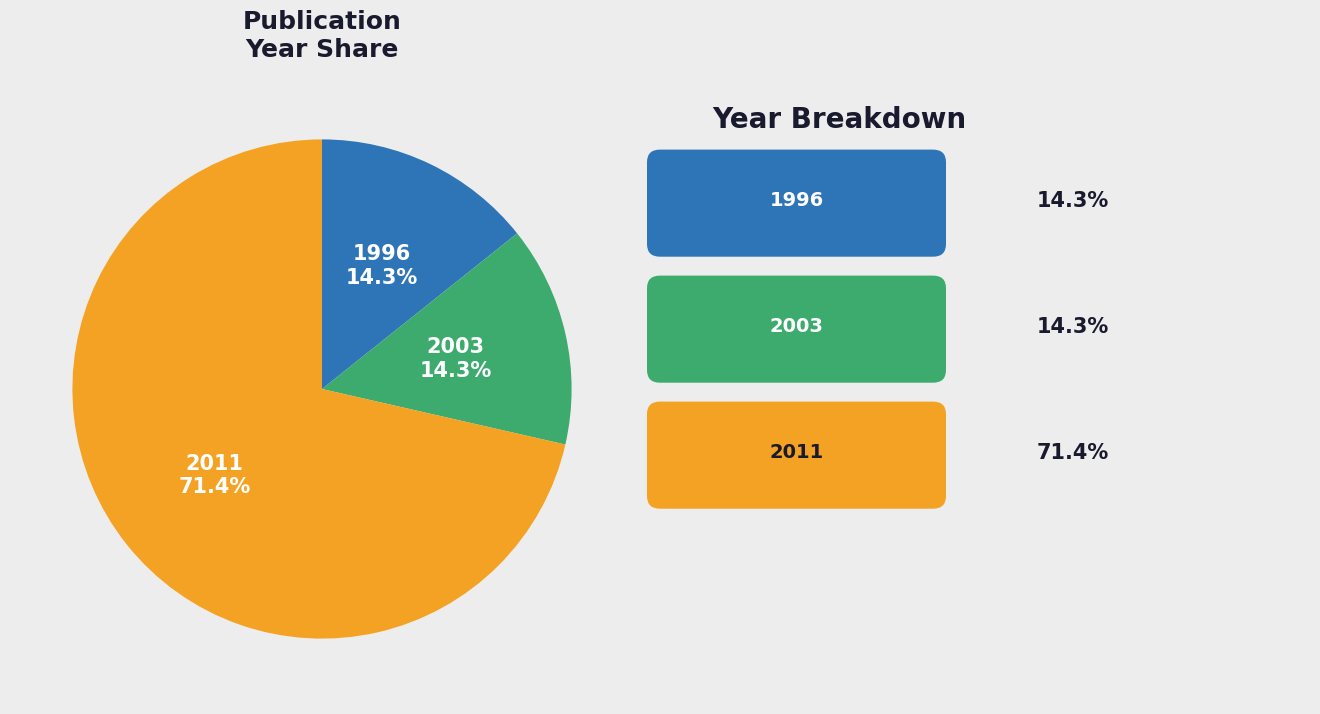

Is there any slice that represents more than half of the pie?

Yes